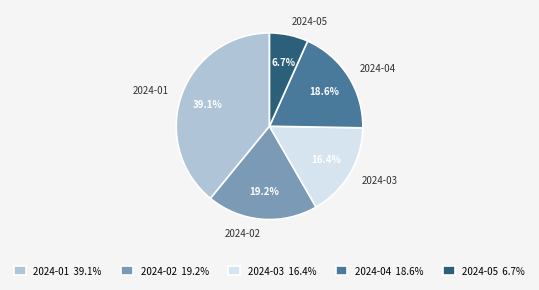

Does 2024-04 represent more than half of the total?

No